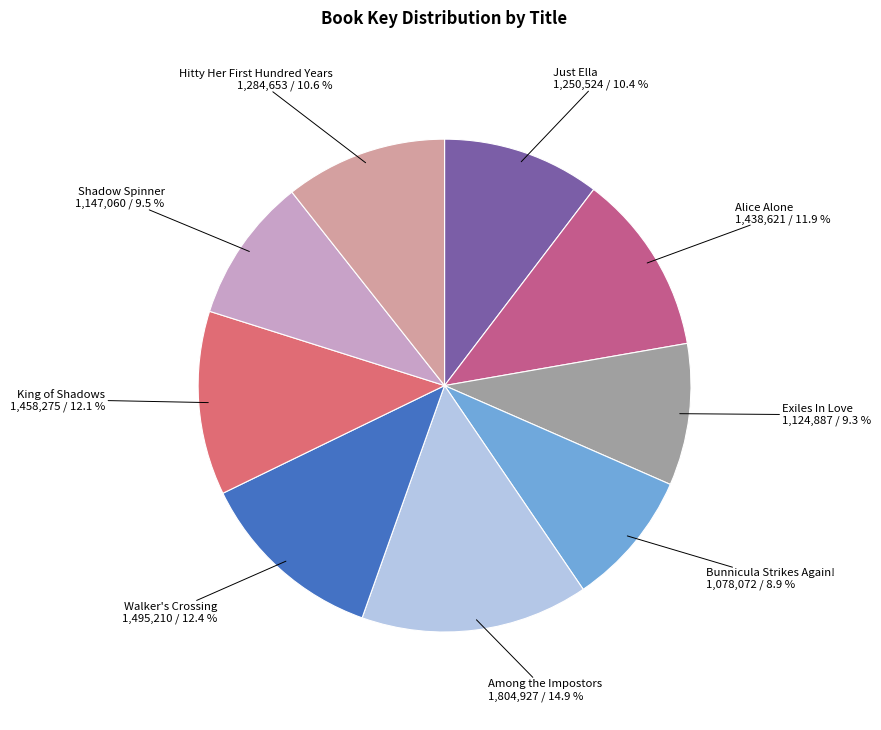

Which slice is the largest?

Among the Impostors